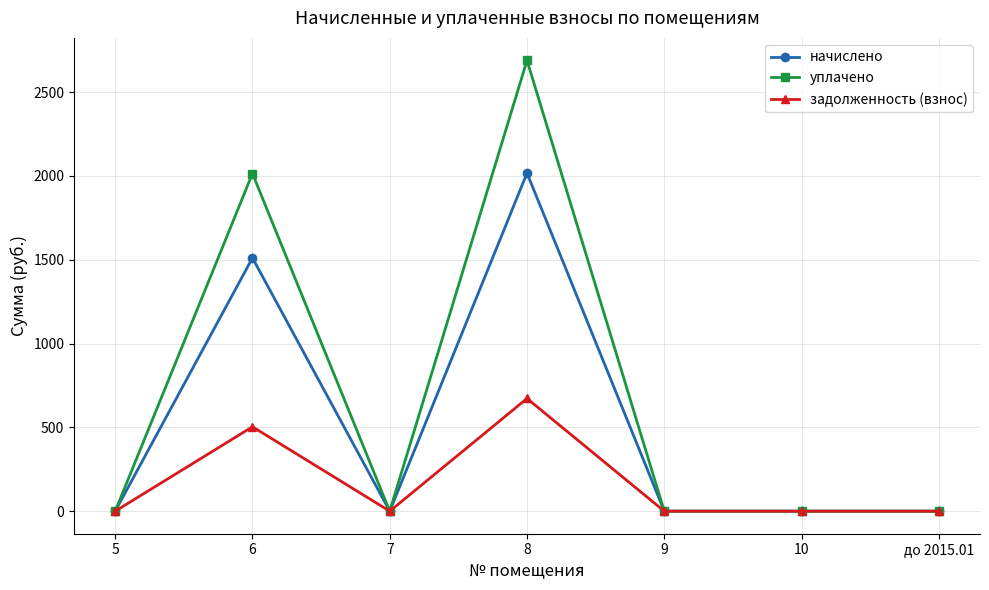

What is the greatest value displayed?

2688.4